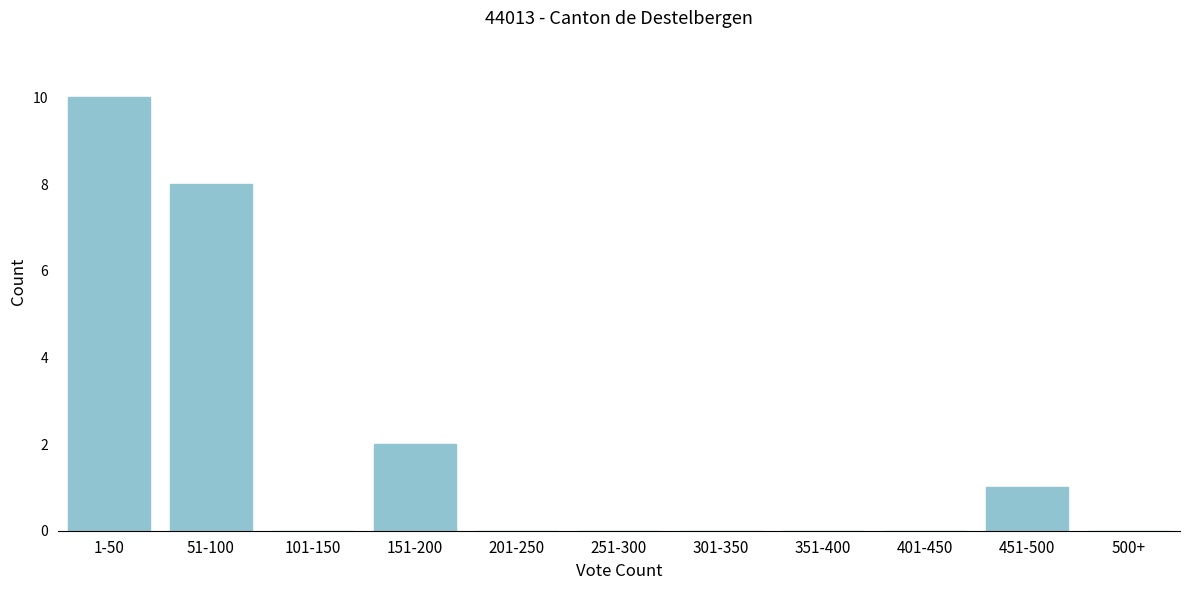

At which category does the chart reach its peak across all series?

1-50